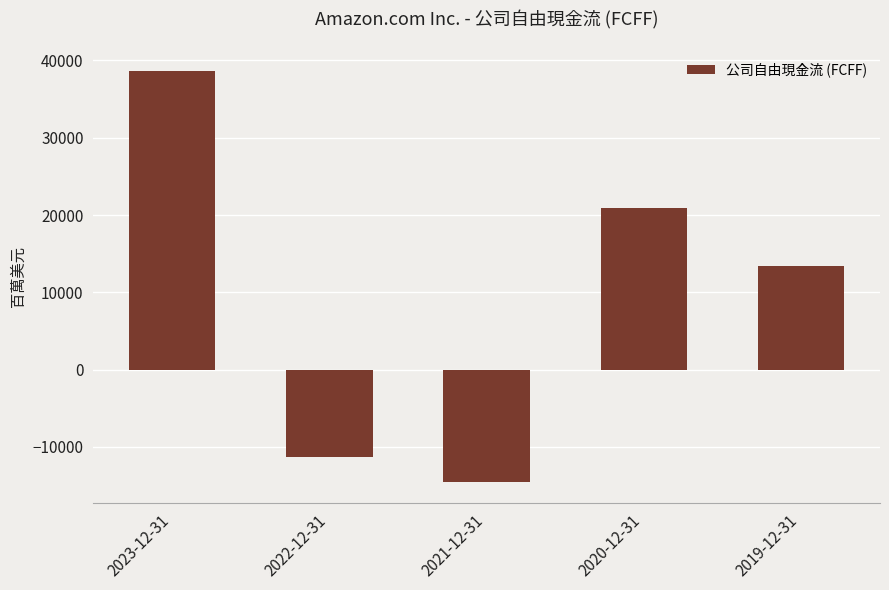

Reading left to right, transcribe all the data shown in this chart.

38693	-11263	-14581	20869	13398